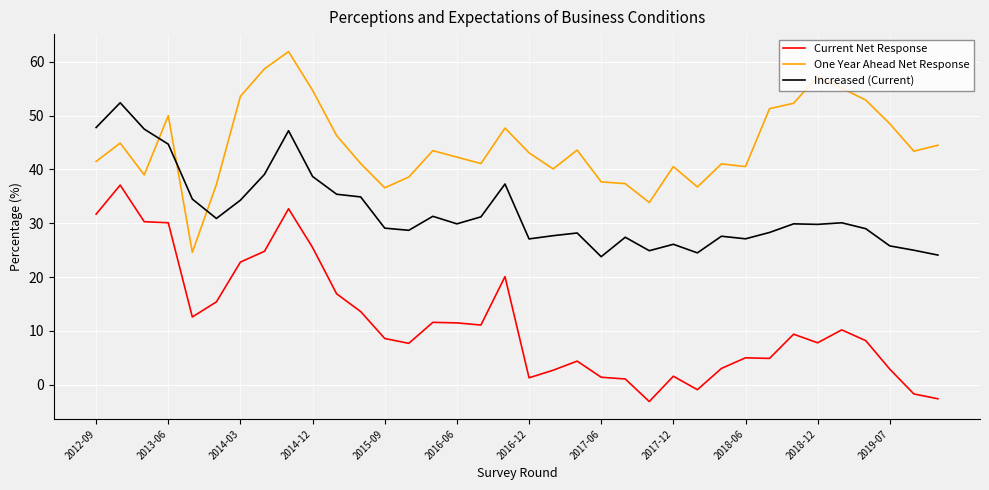

Rank the series by their average value, from highest to lowest.

One Year Ahead Net Response, Increased (Current), Current Net Response